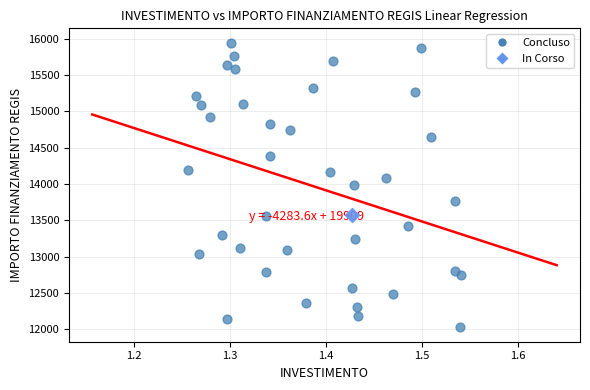

What are all the series names shown in the legend?

Concluso, In Corso